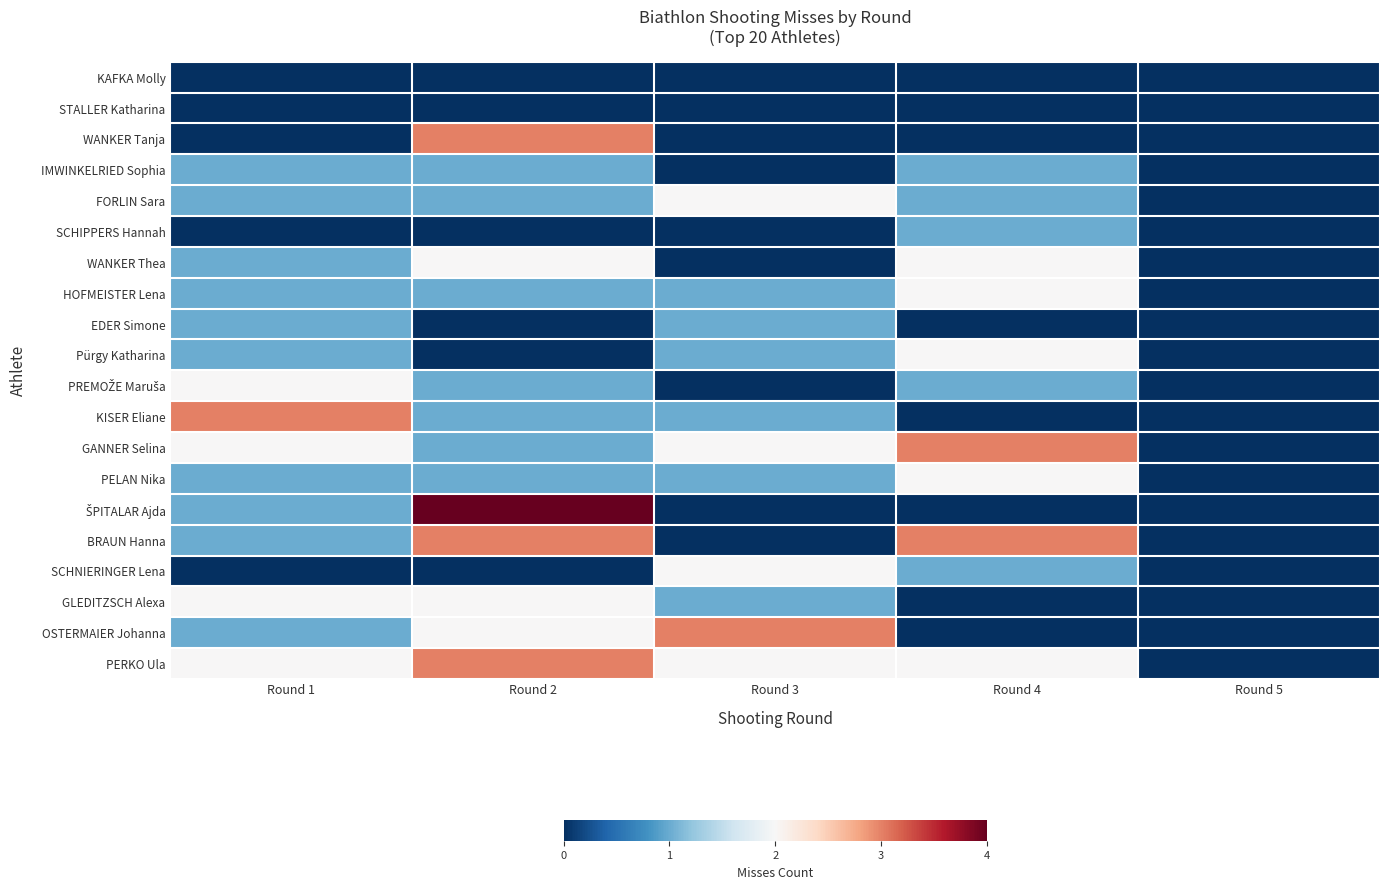

What is the total value across all series at Round 4?

21